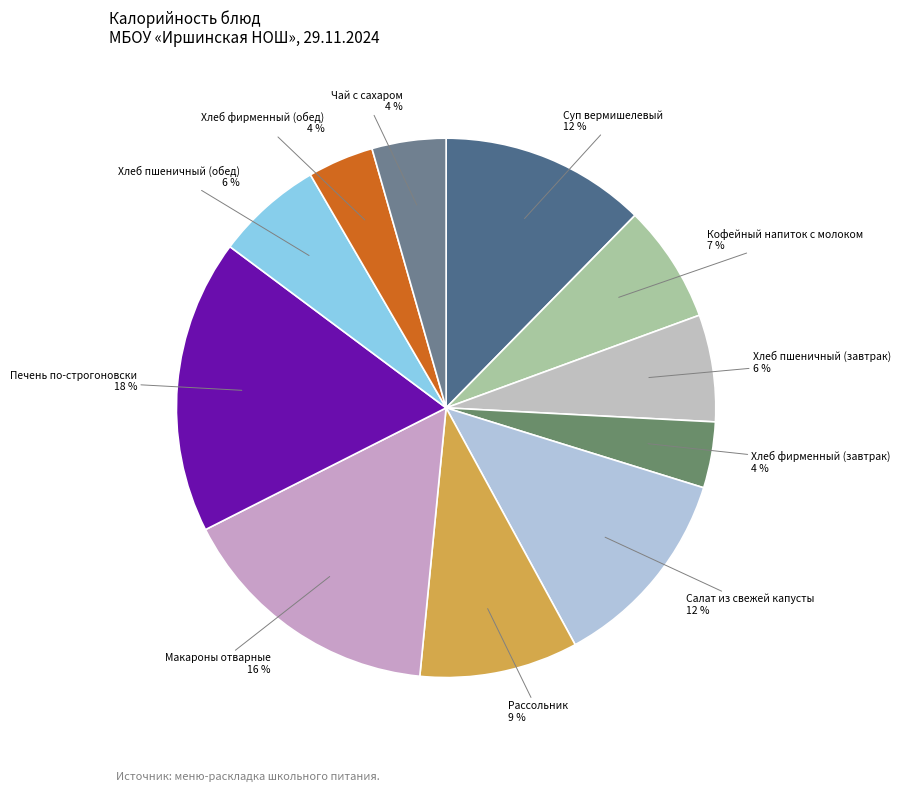

To the nearest percent, what is the difference between the Хлеб пшеничный (завтрак) and Рассольник slice percentages?

3%